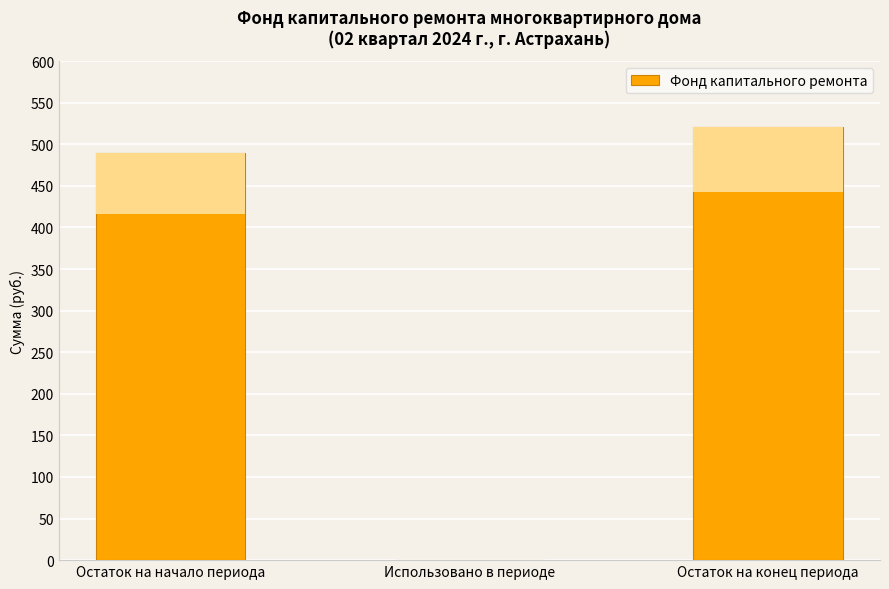

Rank the categories by value from highest to lowest.

Остаток на конец периода, Остаток на начало периода, Использовано в периоде